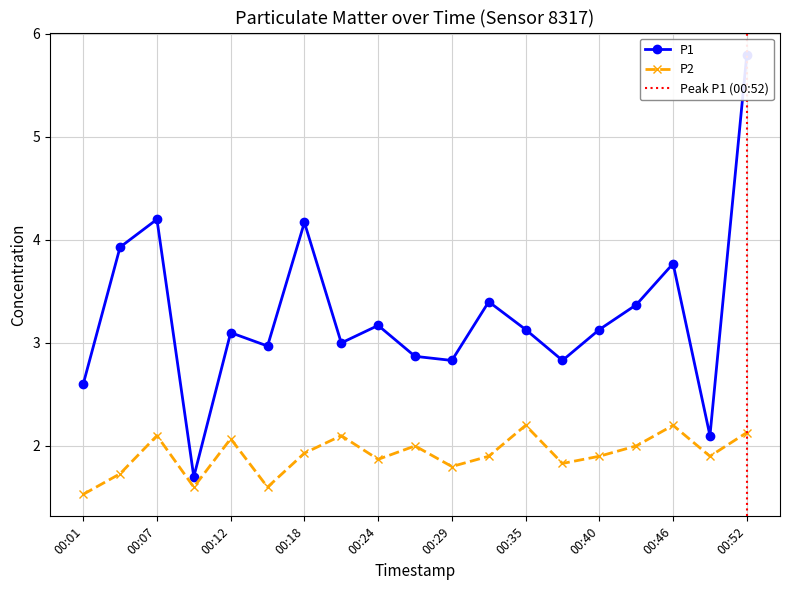

Does the chart have visible grid lines?

Yes